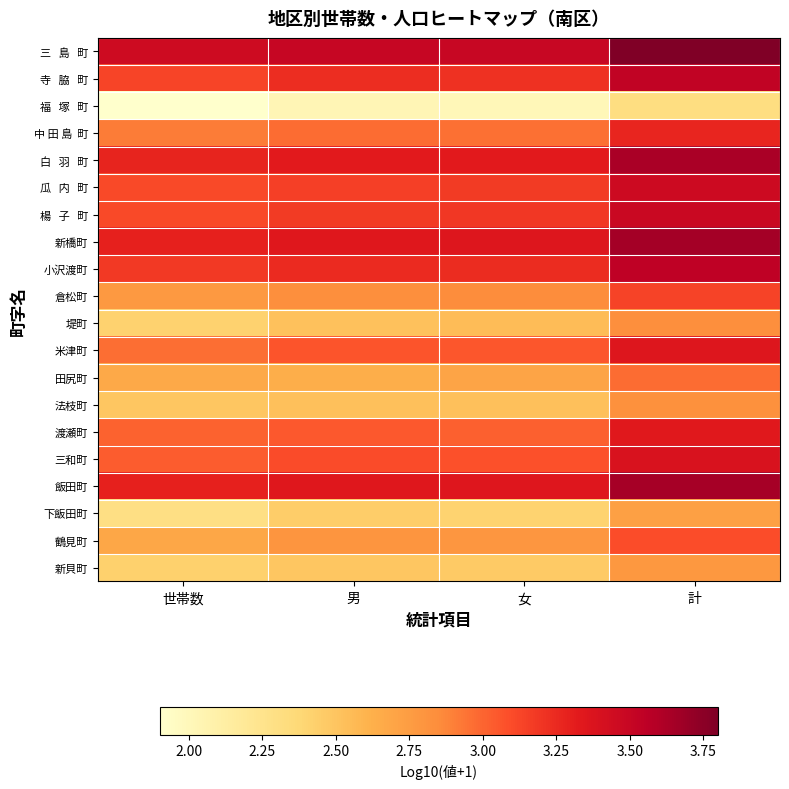

At which category does the chart reach its peak across all series?

計